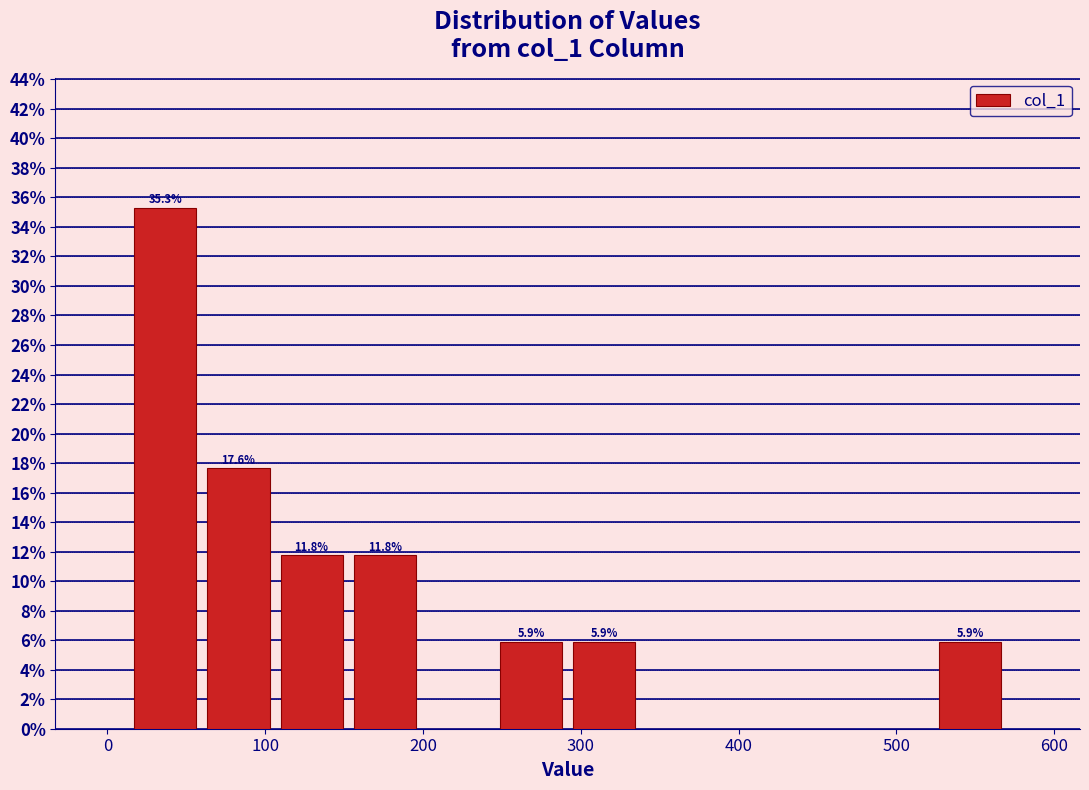

Which range on the x-axis has the tallest bar?

10 to 60